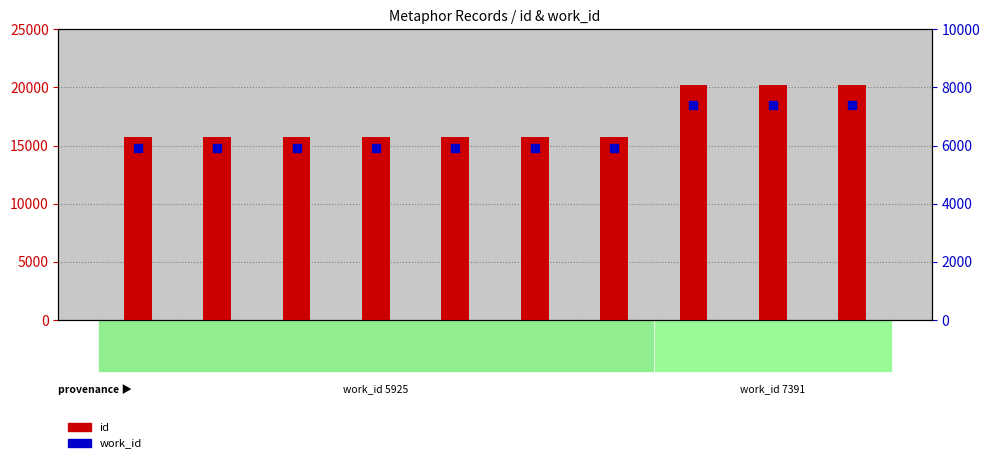

Which series contains the highest Y value?

id